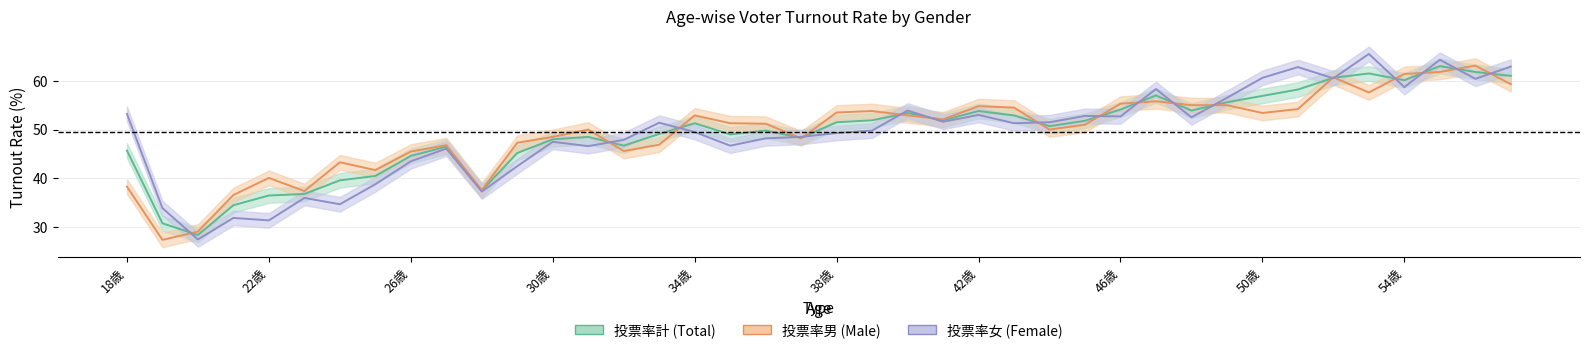

True or false: 投票率計 has a value of 55.3 at 25歳.

False